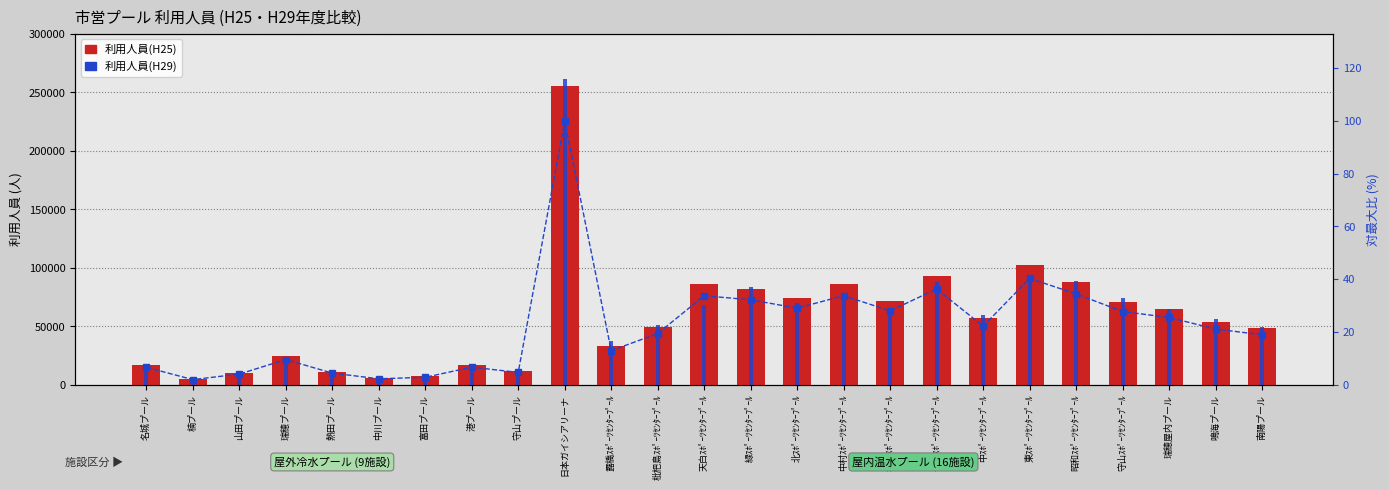

What is the label of the 3rd bar from the left?

山田プール